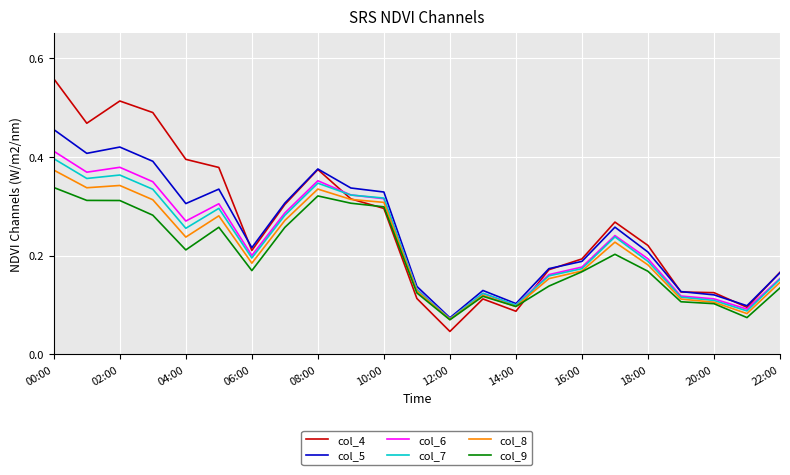

Which series has the widest spread of values?

col_4